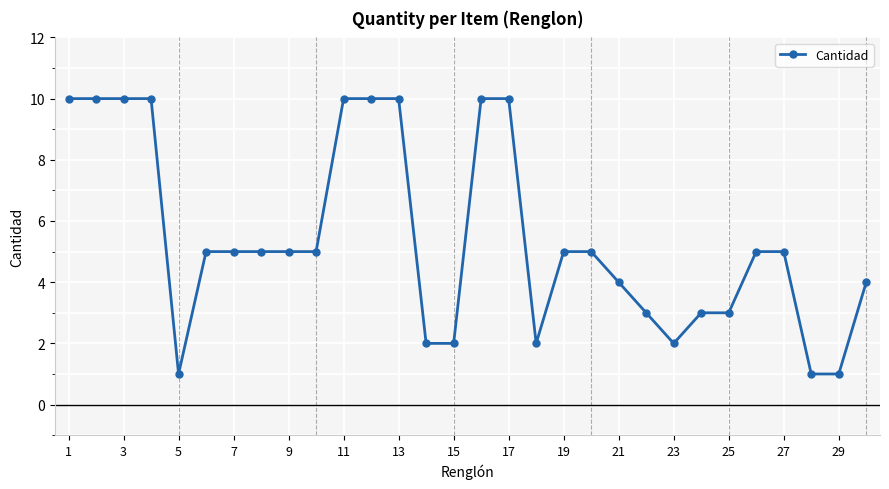

What is the difference between the second highest and minimum values?

9